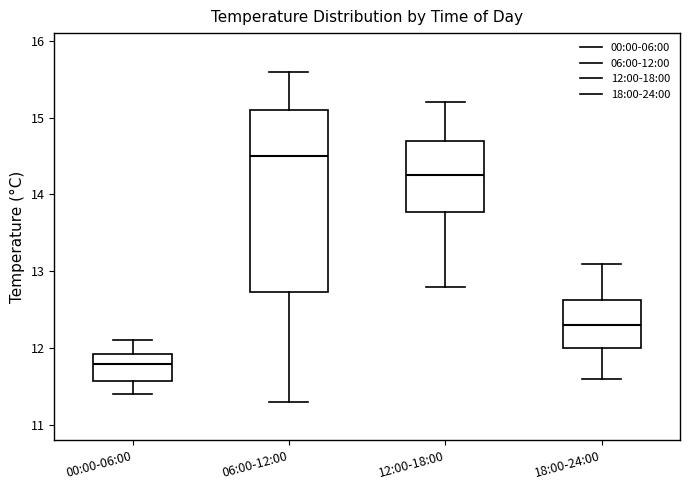

Which box is the tallest, from its lower edge to its upper edge?

06:00-12:00